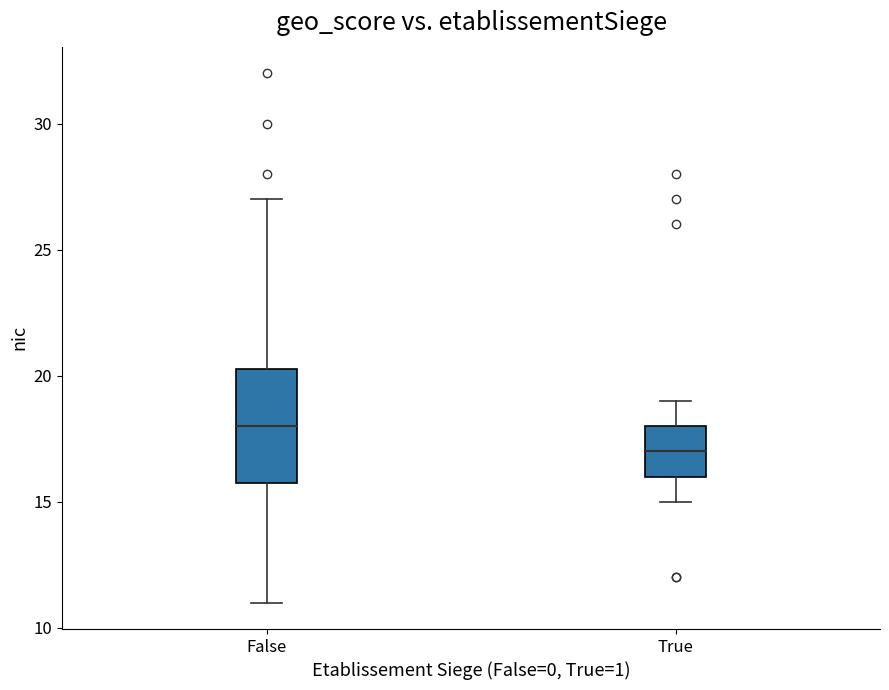

Where is the lower edge of the box for True on the y-axis? The values are not printed on the chart, so give them approximately, as read against the axis.

16.0